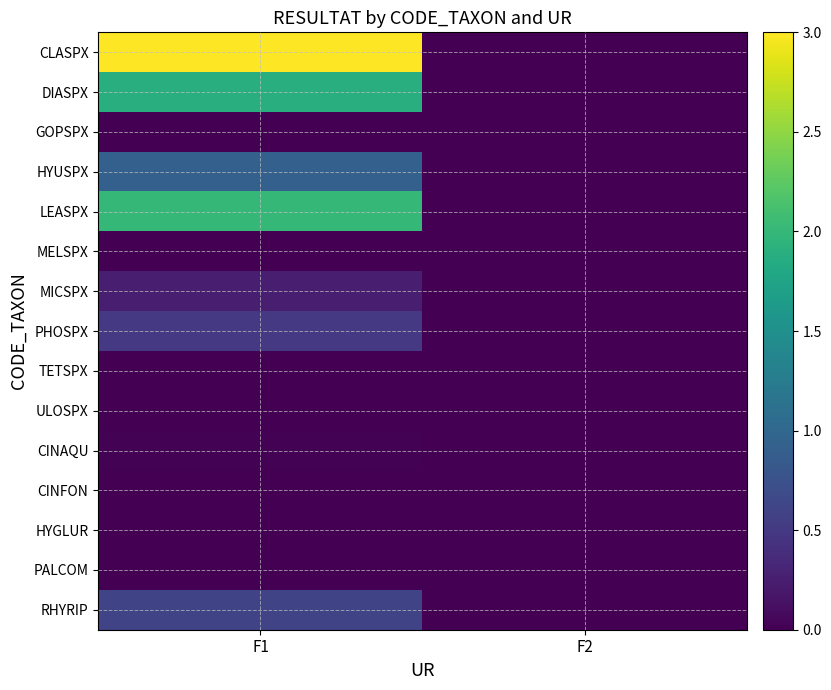

What is the spread (max minus min) of values at F1?

3.0